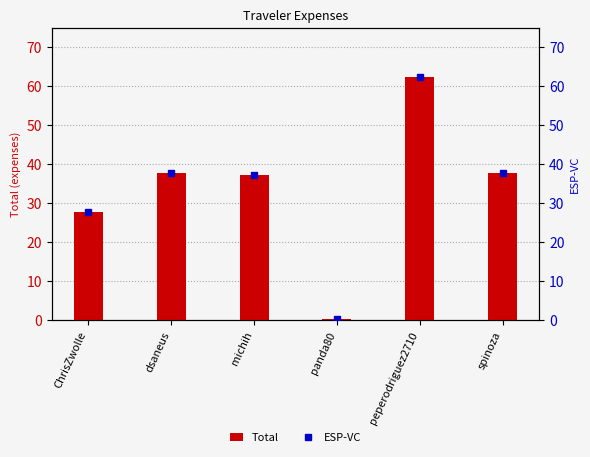

Where is Total nearest to the value 31?

ChrisZwolle